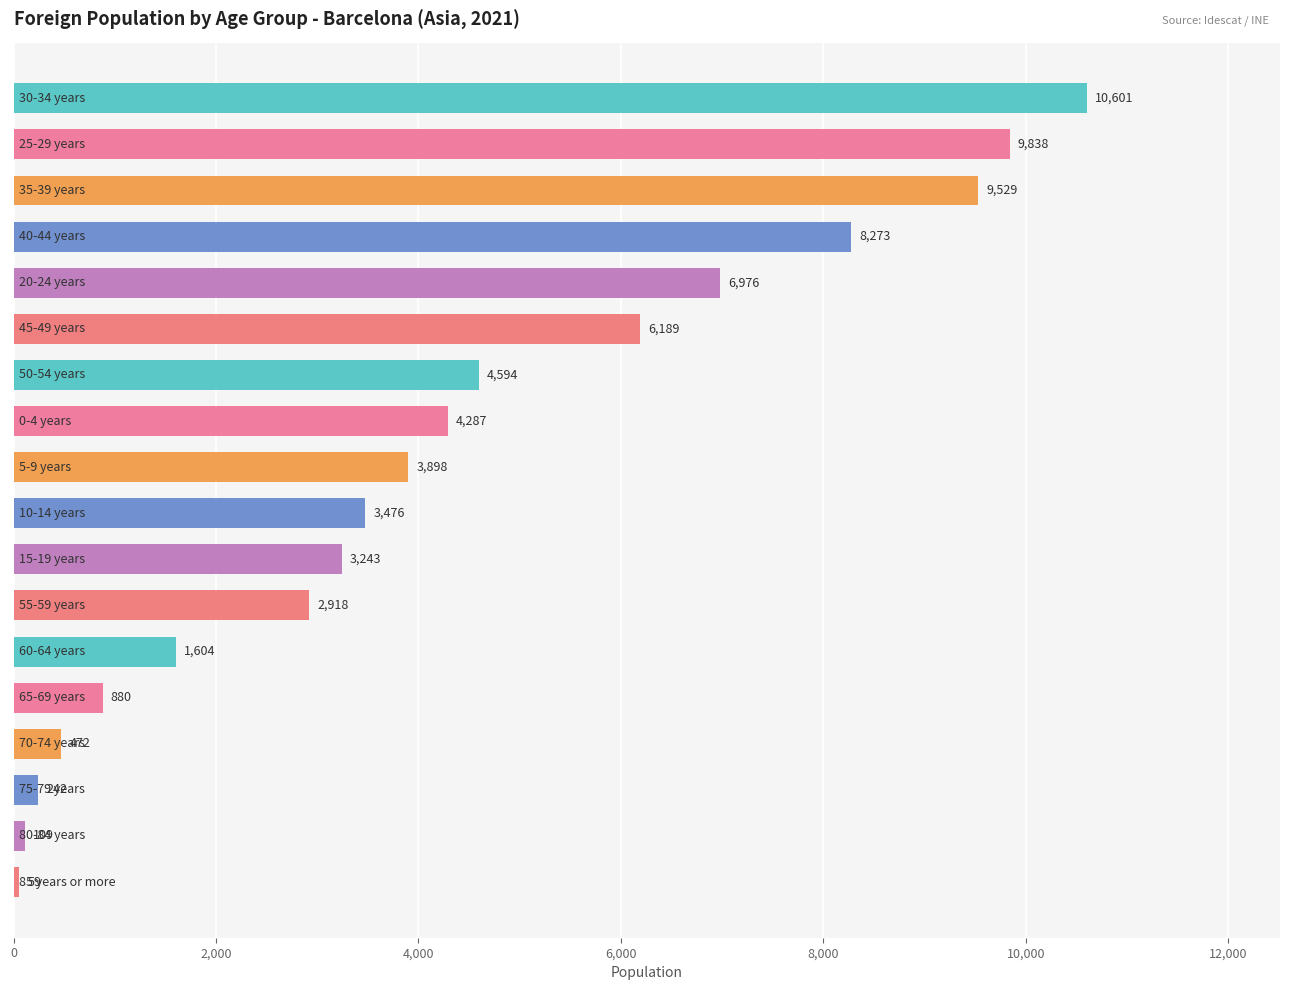

What is the maximum value shown in the chart?

10601